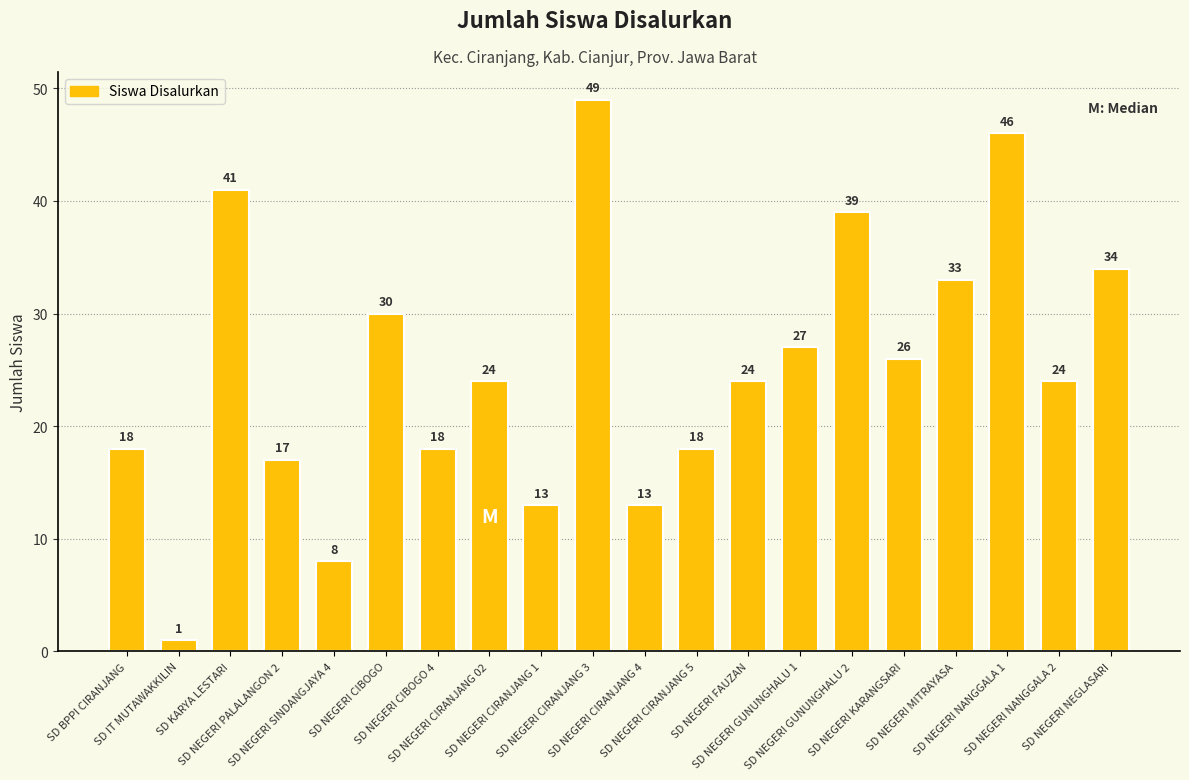

What is the greatest value displayed?

49